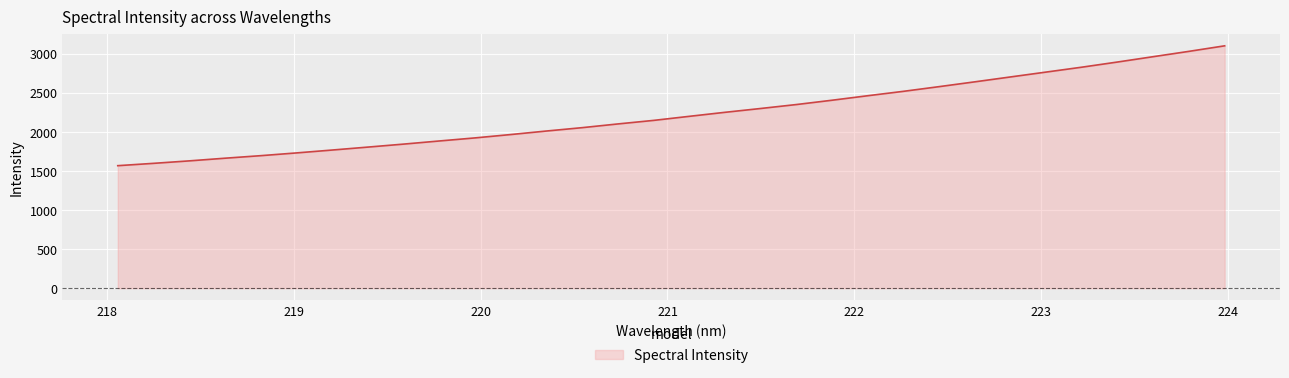

What is the maximum value shown in the chart?

3105.6